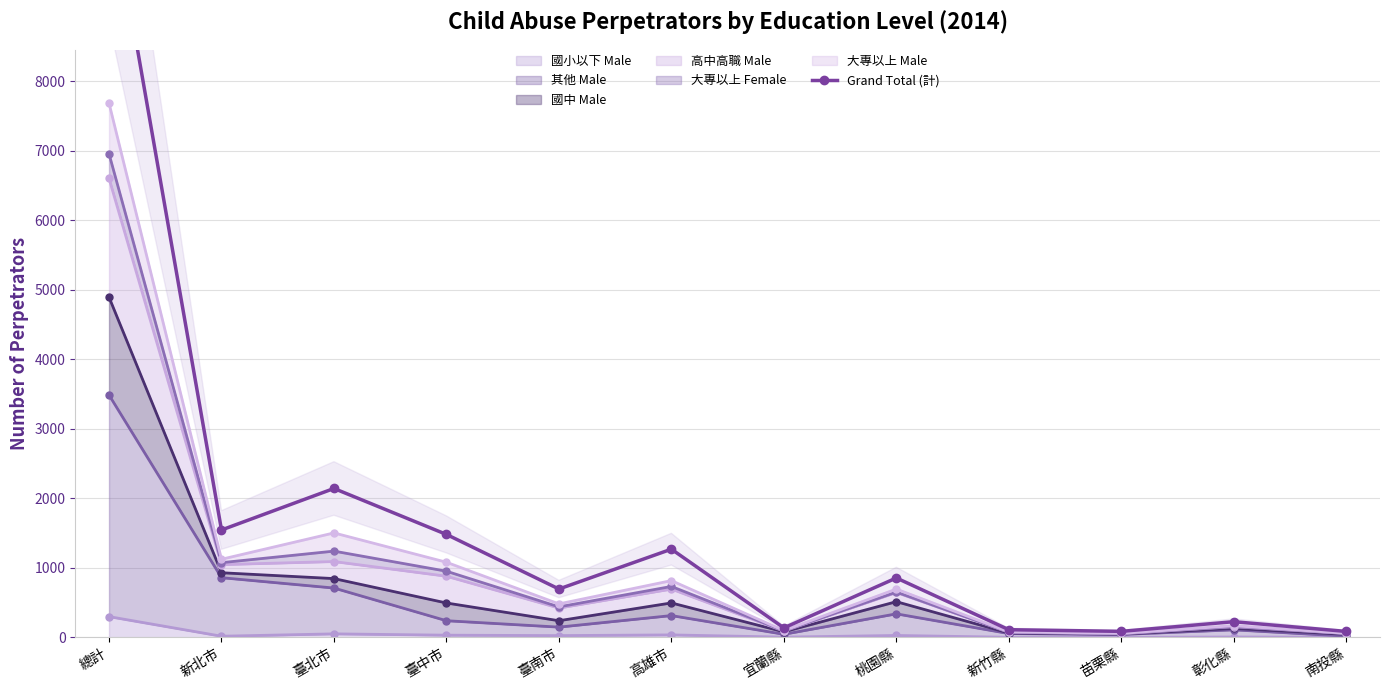

Which label corresponds to the smallest value in the chart?

南投縣